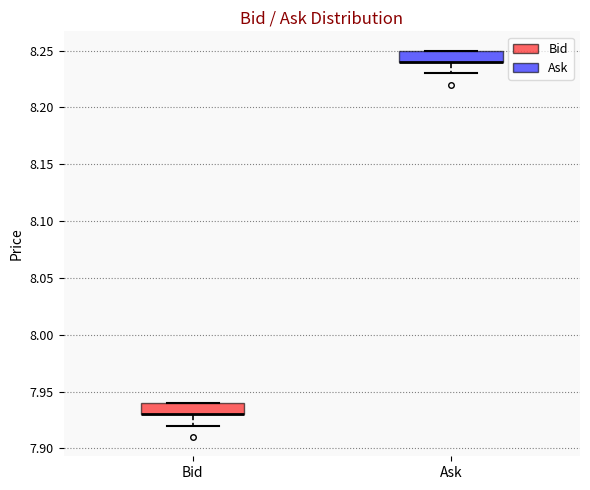

Where does the lower whisker of the box for Bid end on the y-axis? The values are not printed on the chart, so give them approximately, as read against the axis.

7.92